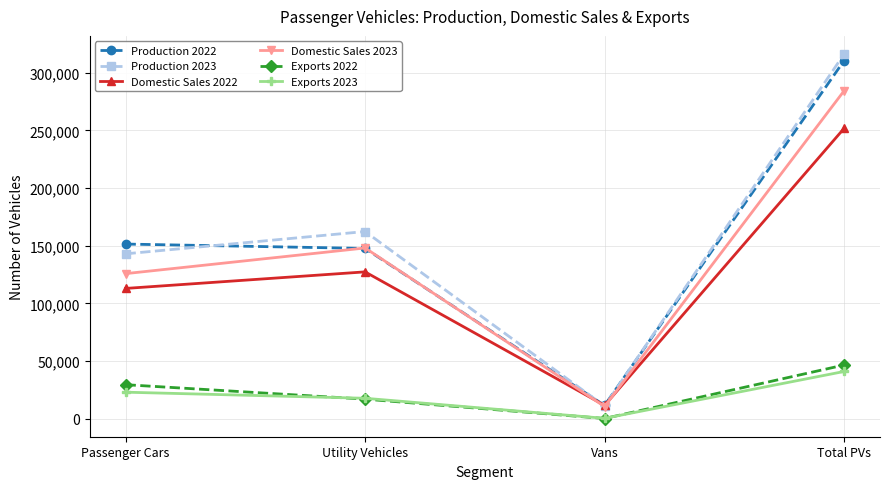

Which series has the widest spread of values?

Production 2023